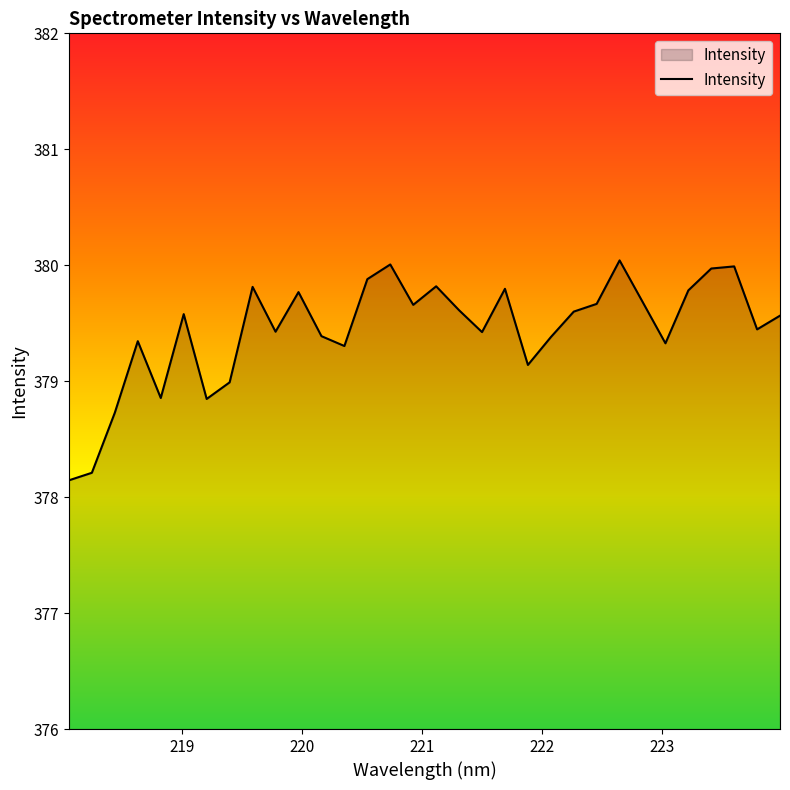

What is the greatest value displayed?

380.0